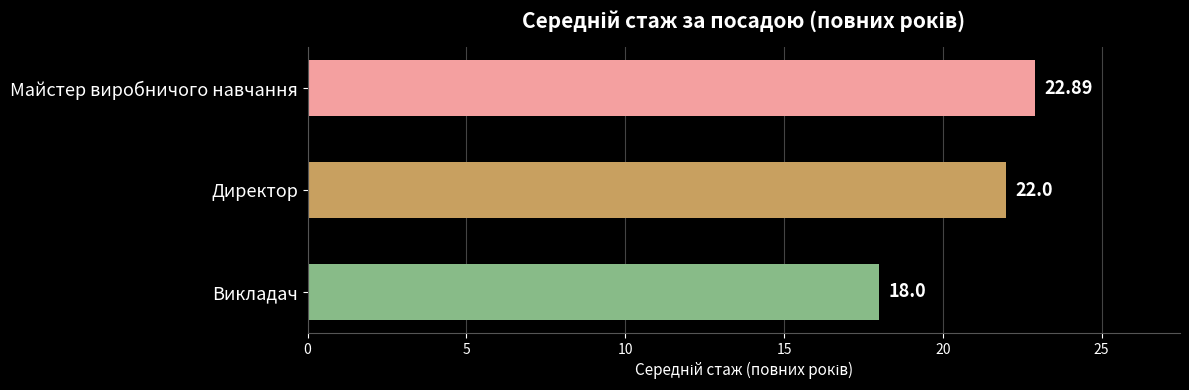

Count the number of categories in the chart.

3